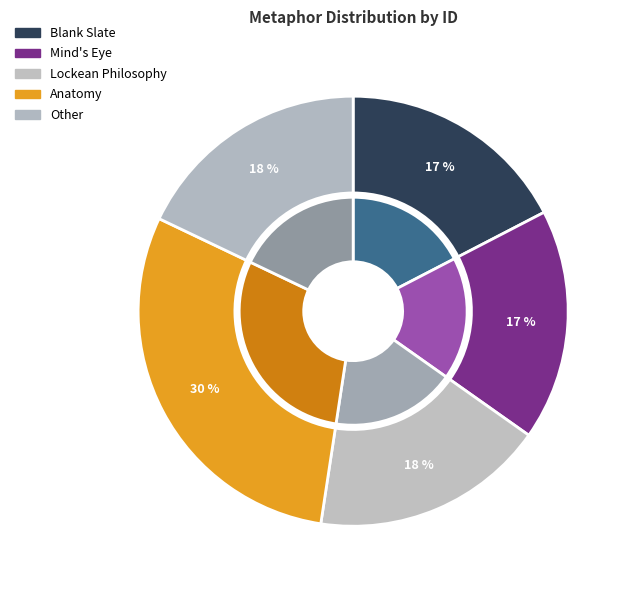

Count the number of slices in the pie.

5